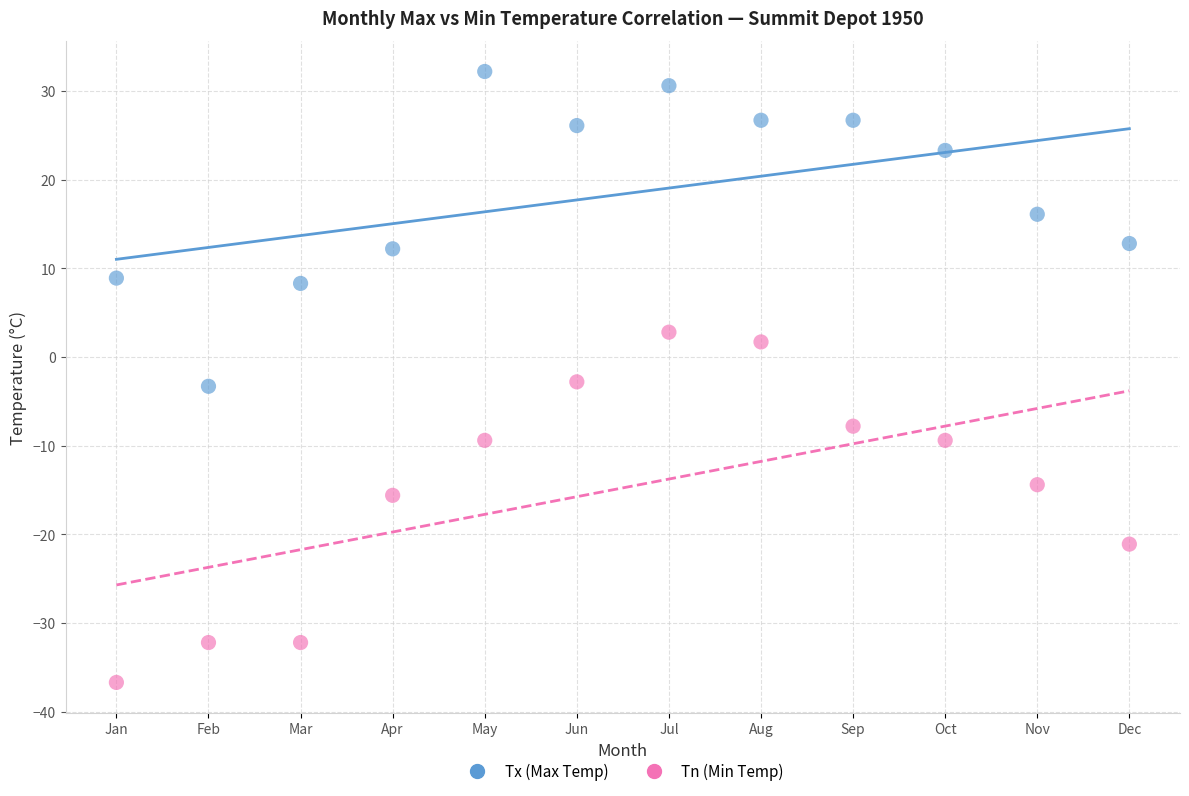

Across all data points, what is the range of X values (max minus min)?

11.0